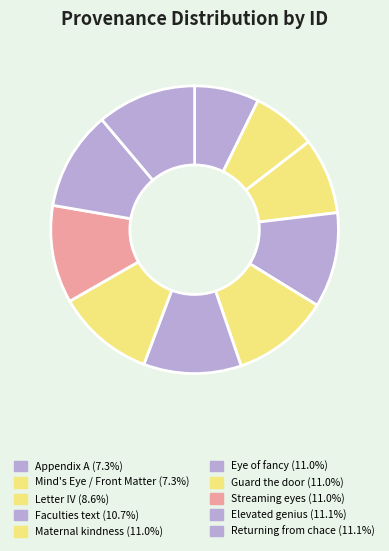

How many segments does this pie chart have?

10